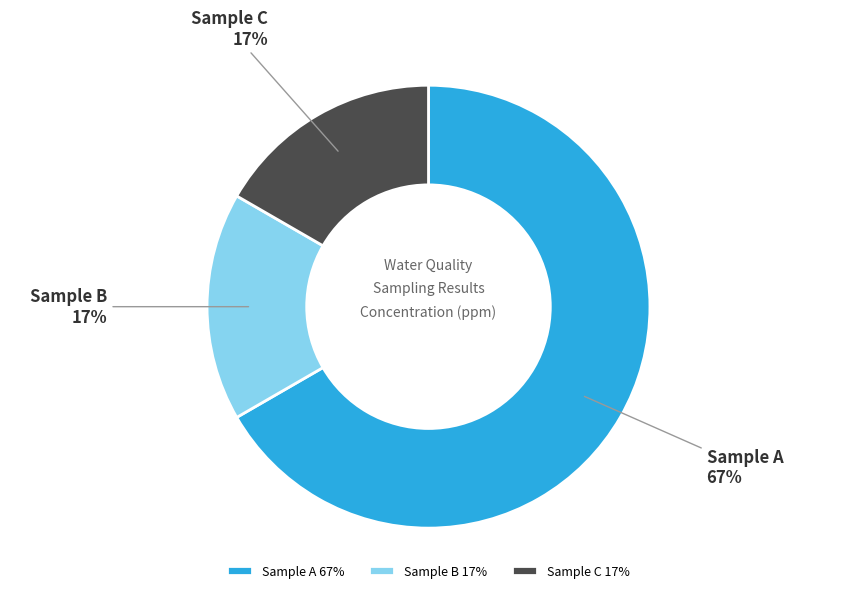

To the nearest percent, what portion does Sample C represent?

17%